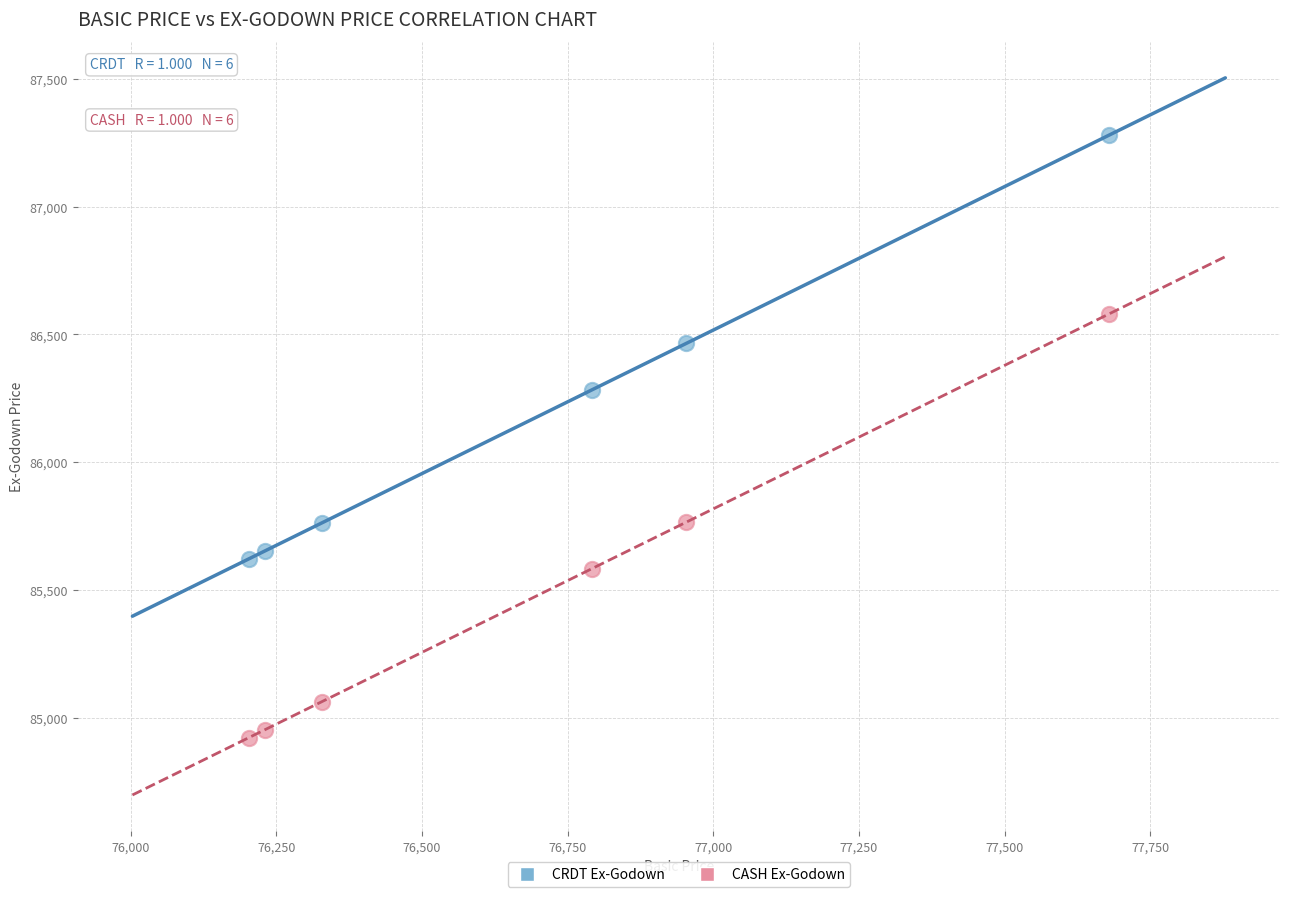

Which series contains the lowest Y value?

CASH Ex-Godown